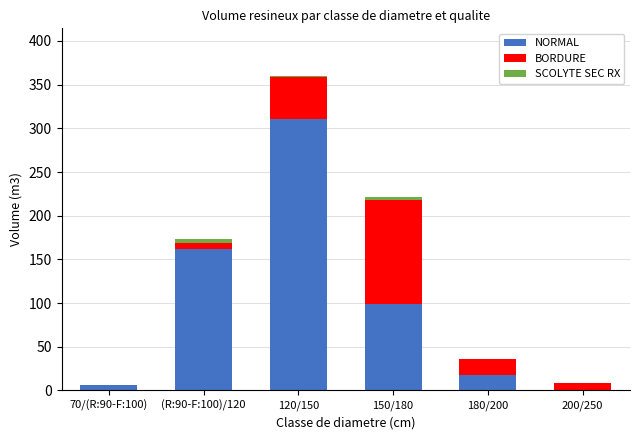

At which label does NORMAL reach its peak?

120/150